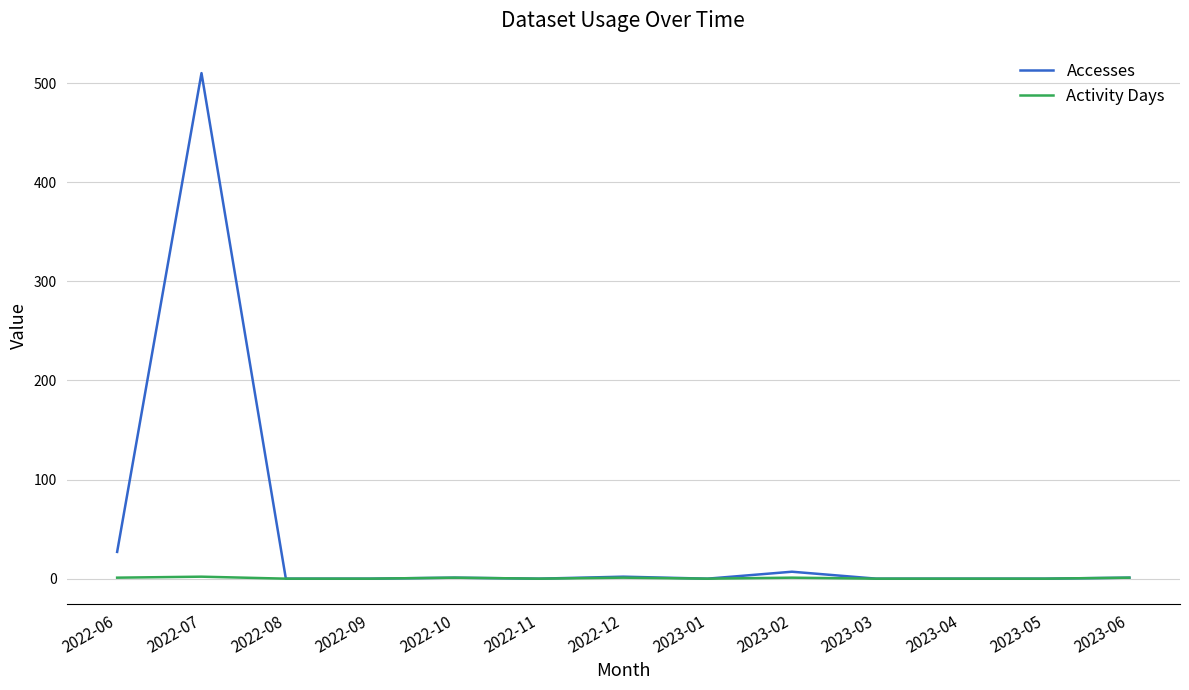

At how many categories does at least one series exceed 310?

1